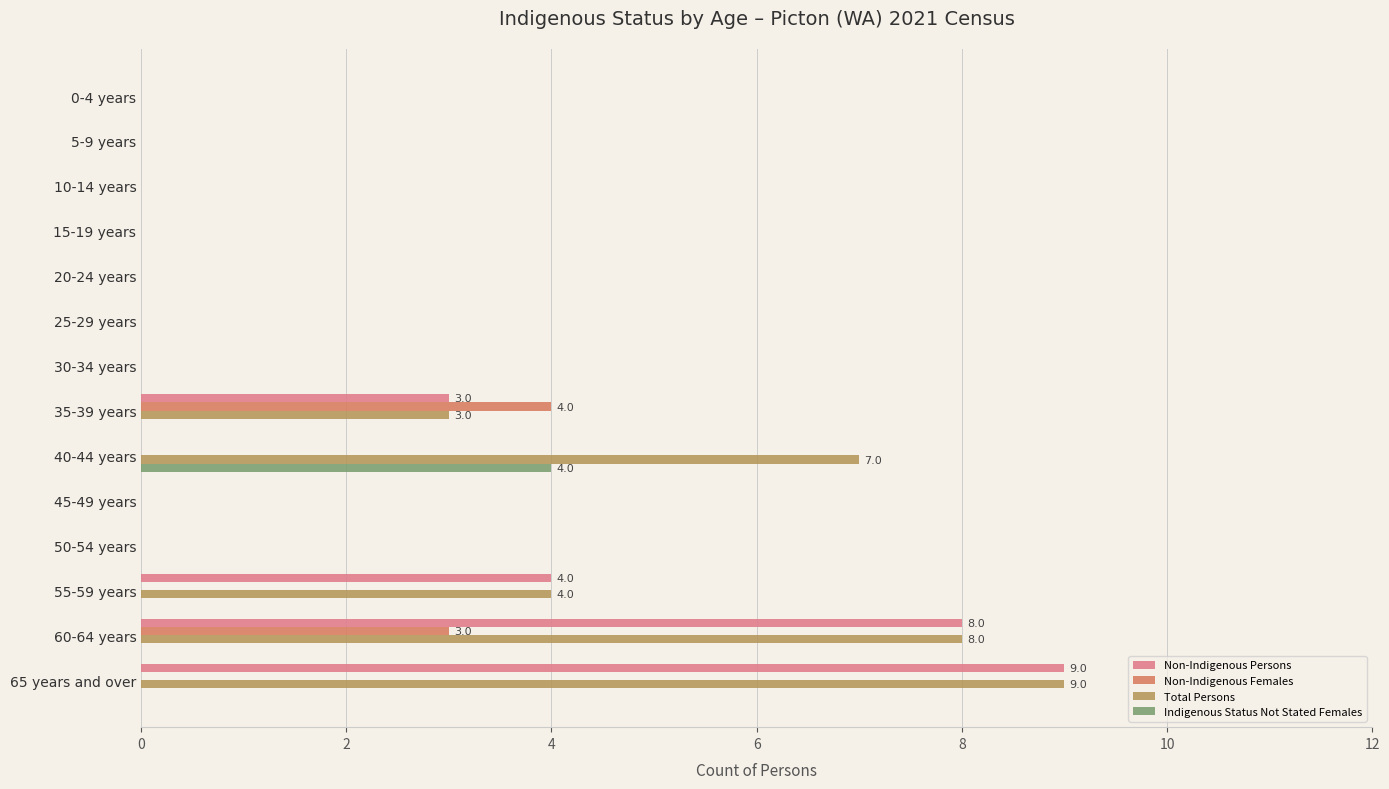

Count the Total Persons values in the range 0 to 4.

11